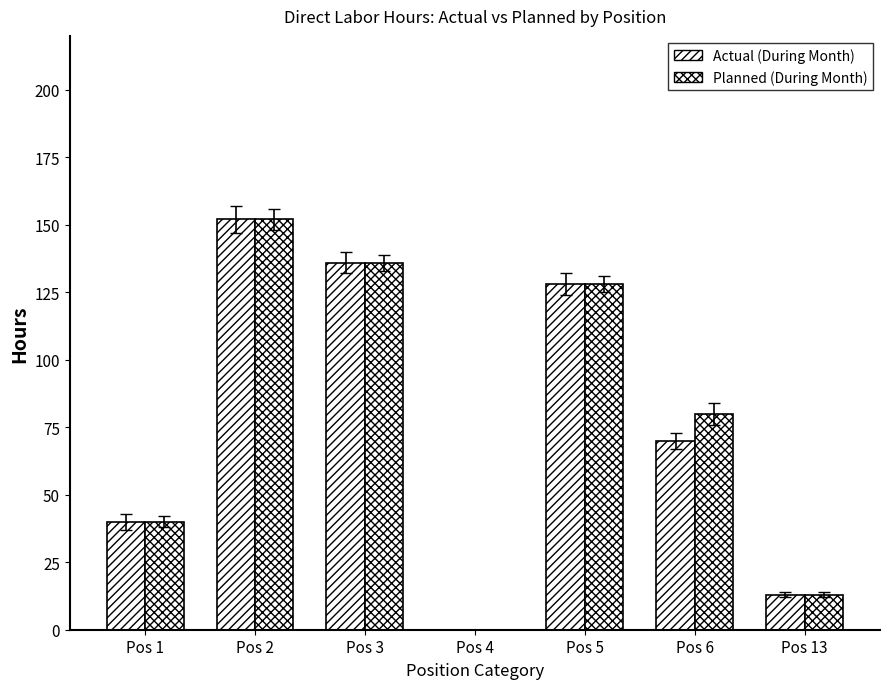

How many groups of bars are there?

7